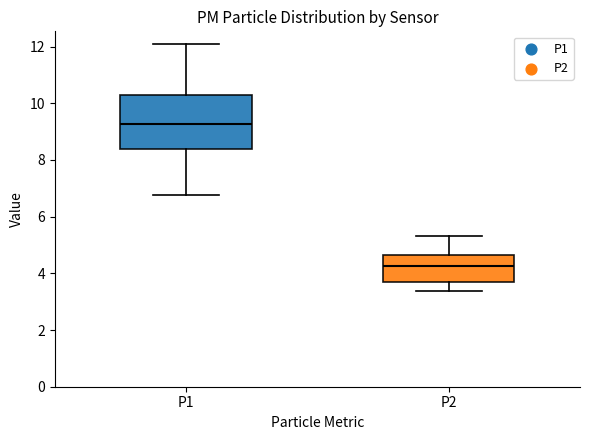

Where does the upper whisker of the box for P1 end on the y-axis? The values are not printed on the chart, so give them approximately, as read against the axis.

12.2